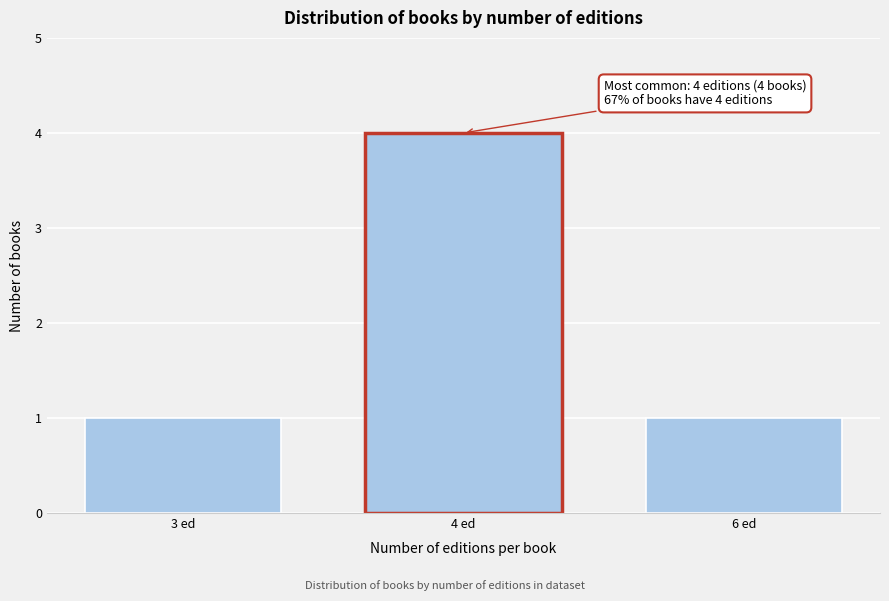

Reading left to right, extract all data points from this chart.

3 ed=1	4 ed=4	6 ed=1